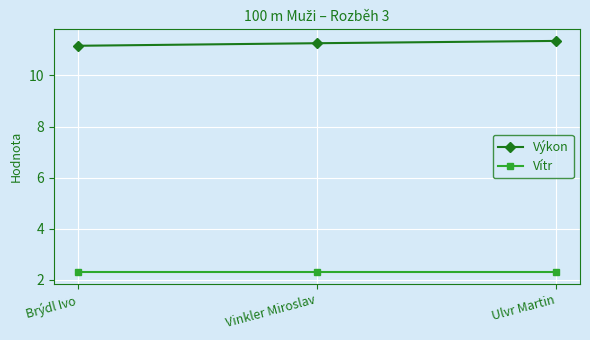

What is the difference between the maximum and minimum values in the Výkon series?

0.2